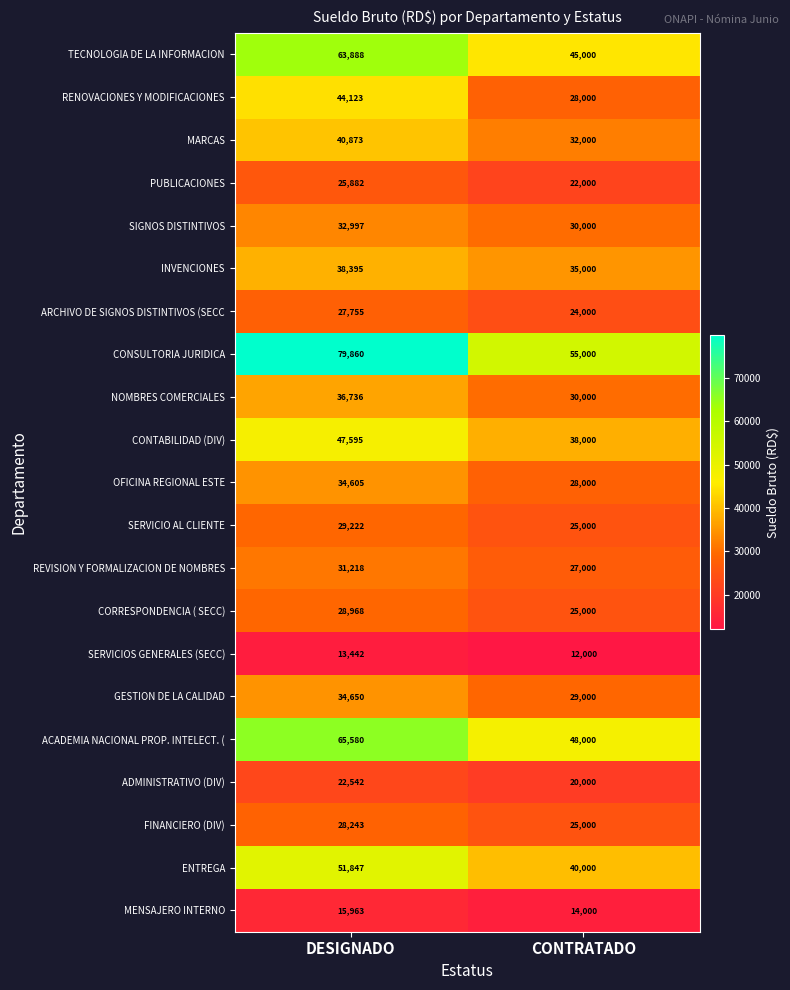

Which series has the widest spread of values?

CONSULTORIA JURIDICA